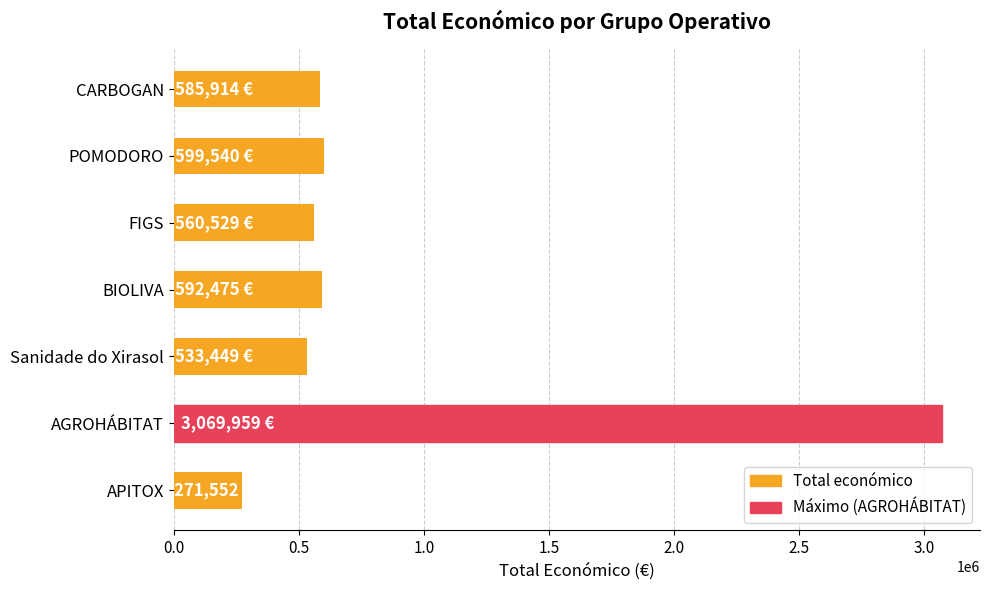

What is the value of the 6th bar from the top?

3069959